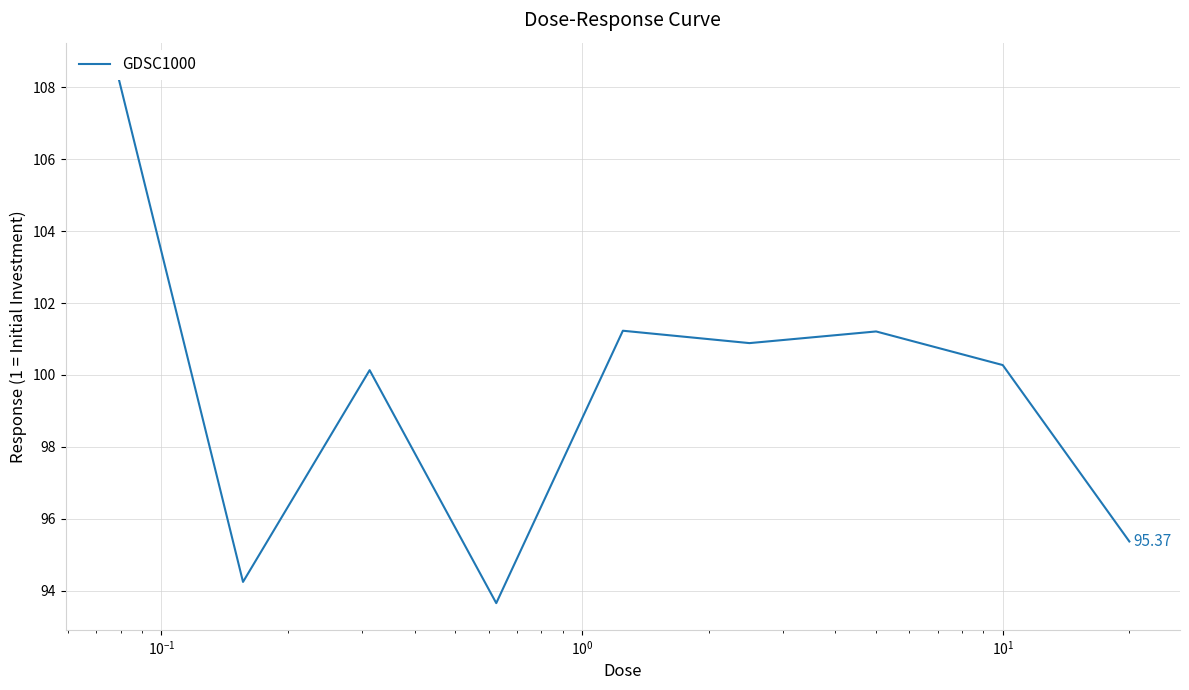

What is the label of the 6th point from the right?

$\mathdefault{10^{0}}$